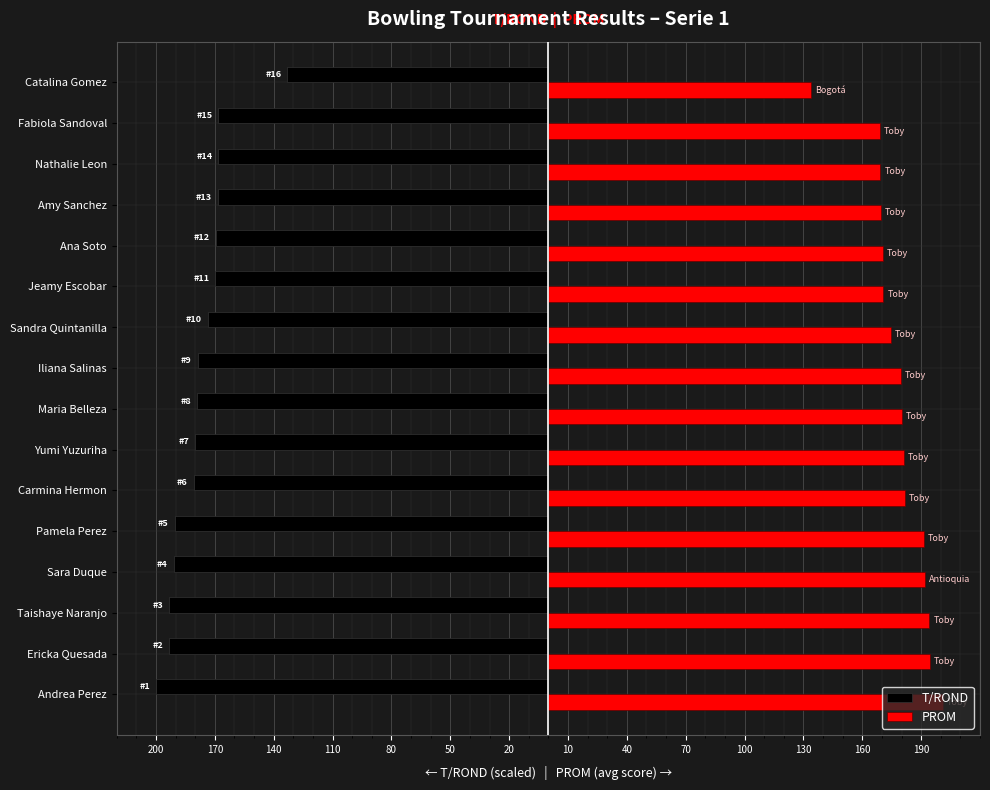

What is the value of the PROM bar at the 9th from the left?

179.8